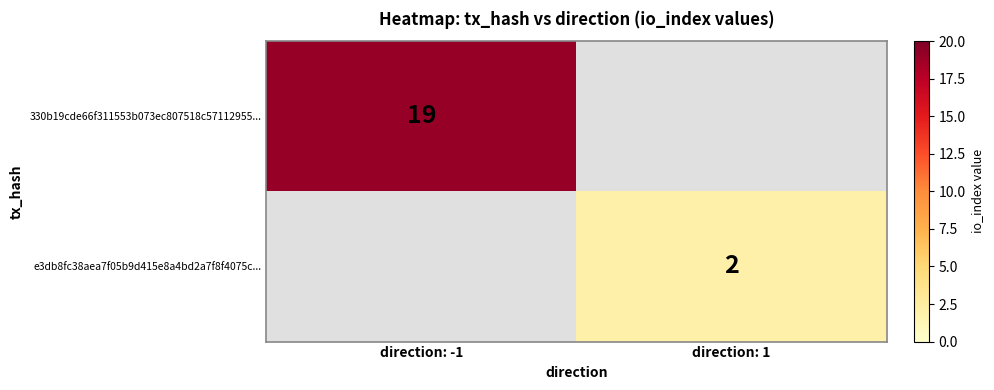

The value of e3db8fc38aea7f05b9d415e8a4bd2a7f8f4075c... at direction: 1 is 2. True or false?

True